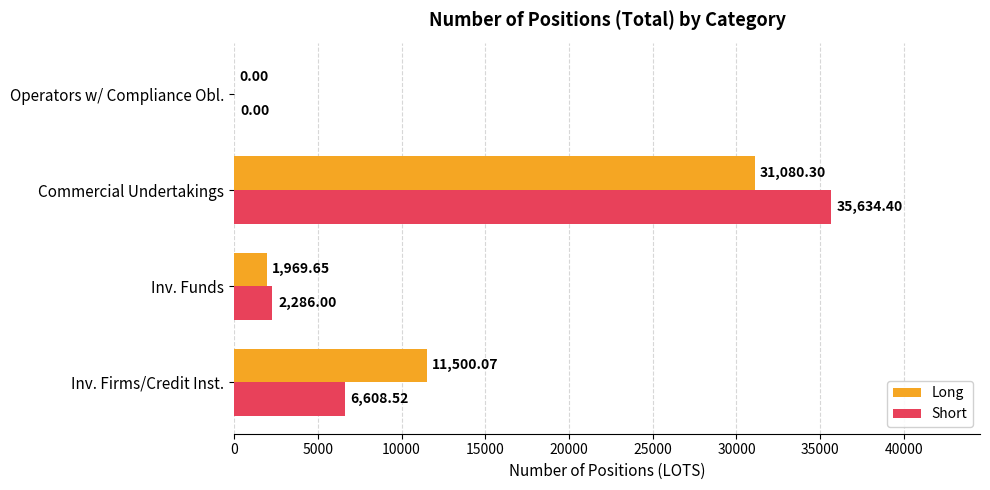

What is the sum of the Short values at Commercial Undertakings and Inv. Firms/Credit Inst.?

42242.9